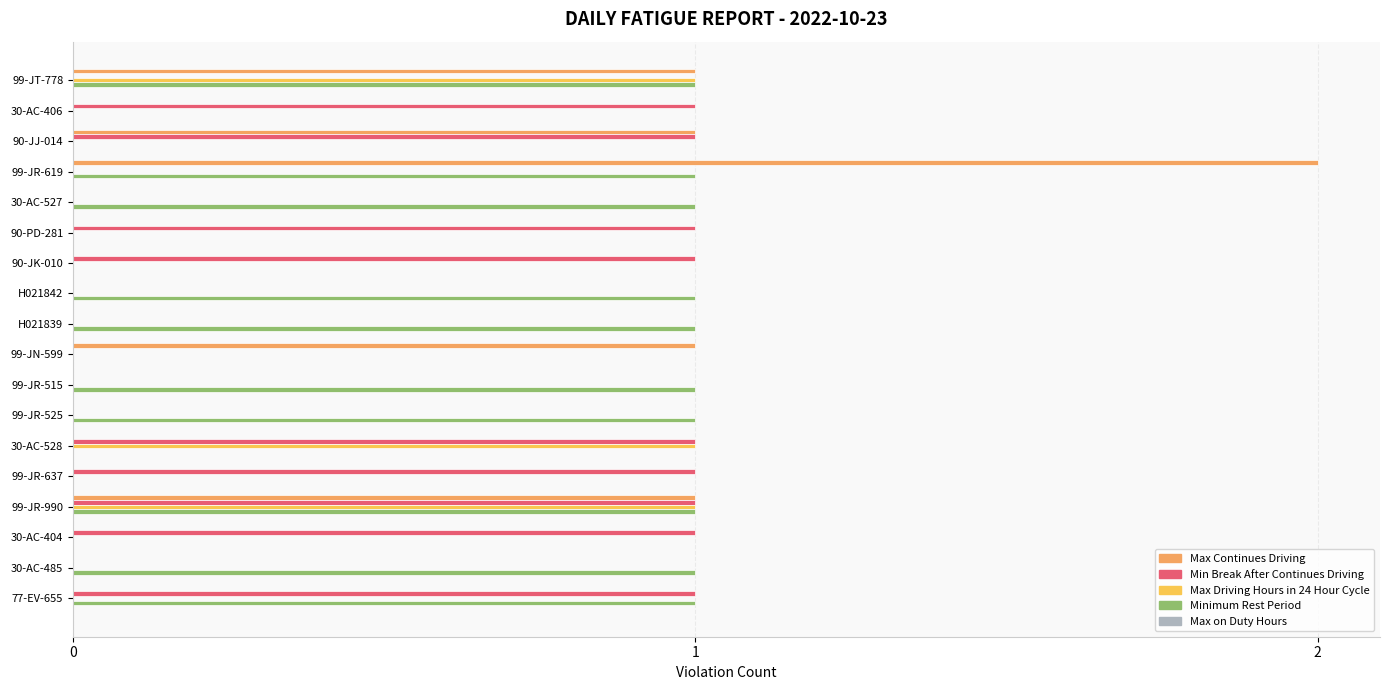

How many values in the Max Continues Driving series exceed 0?

5